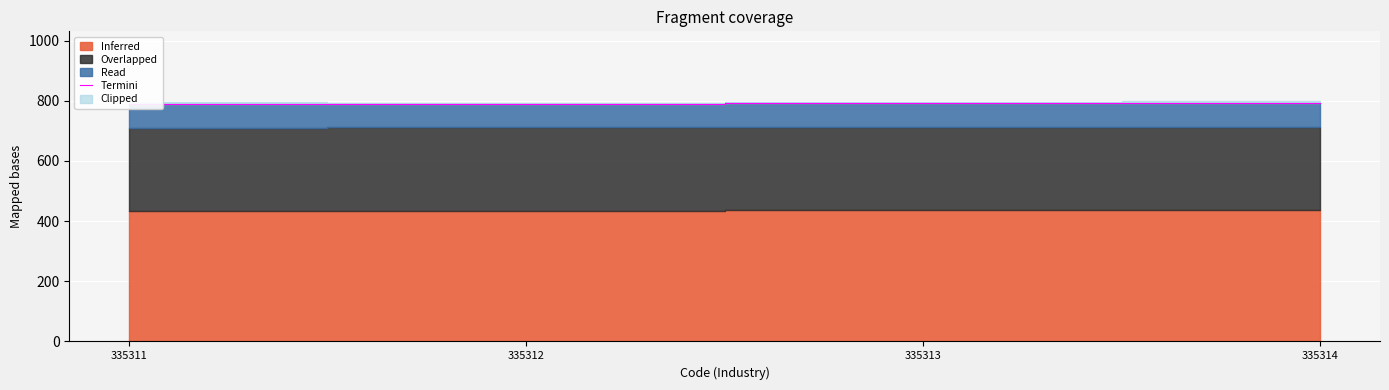

How many data points does each series have?

4